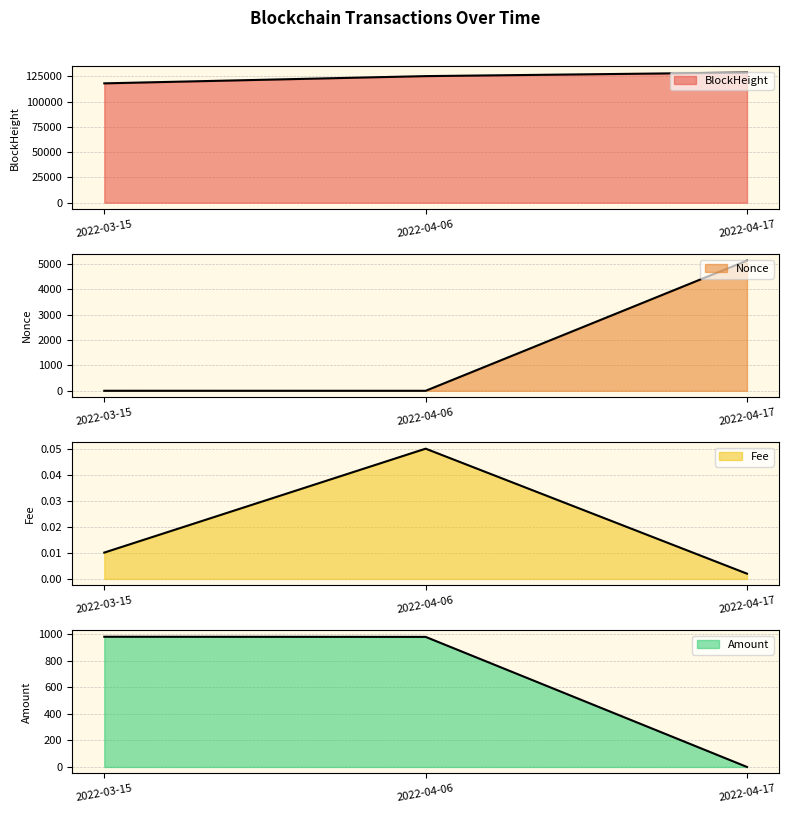

Reading left to right, list all the values displayed in this chart.

BlockHeight: 118049.0	125209.0	128774.0
Nonce: 1.0	0.0	5137.0
Fee: 0.0	0.1	0.0
Amount: 980.6	979.5	0.0